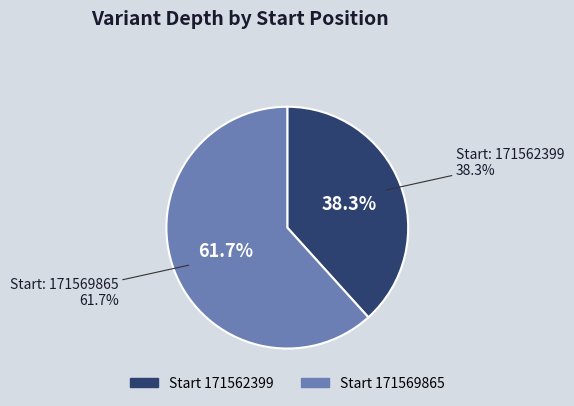

Which slice is the largest?

171569865